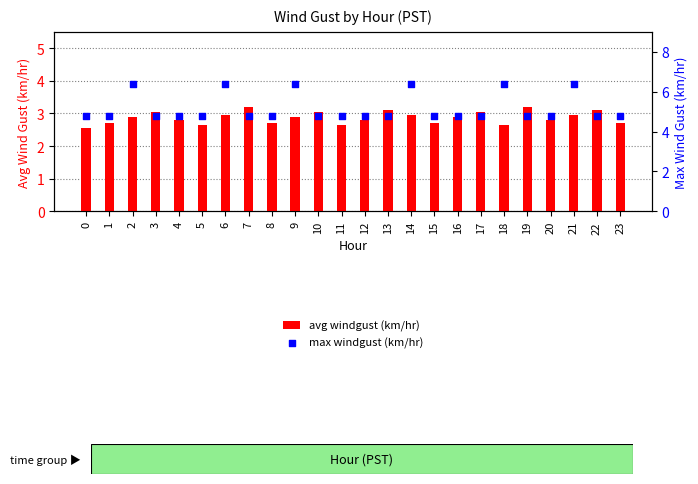

Which series has the widest spread of Y values?

max windgust (km/hr)